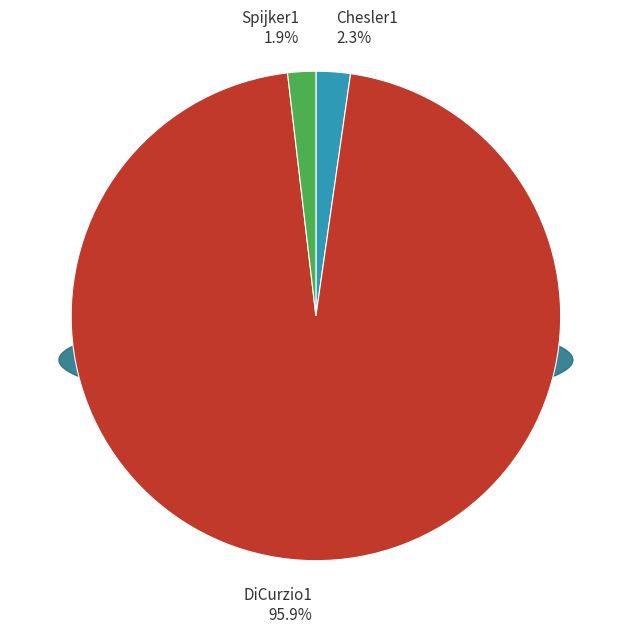

The Spijker1 slice represents 68% of the pie. True or false?

False